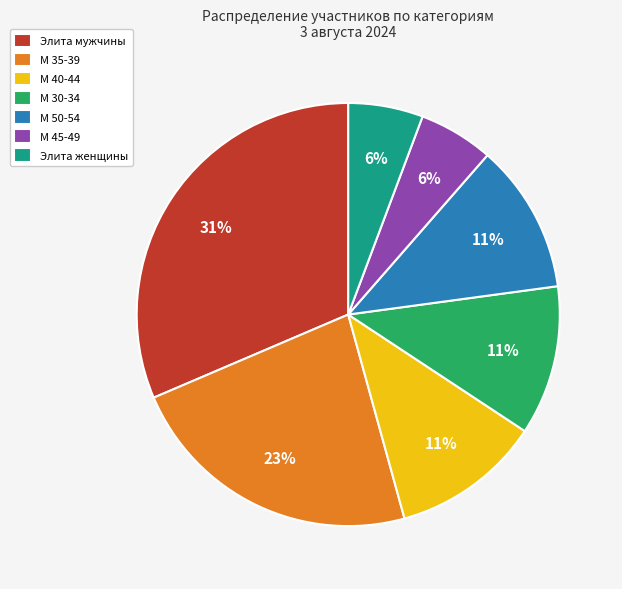

To the nearest percent, what is the average slice percentage?

14%